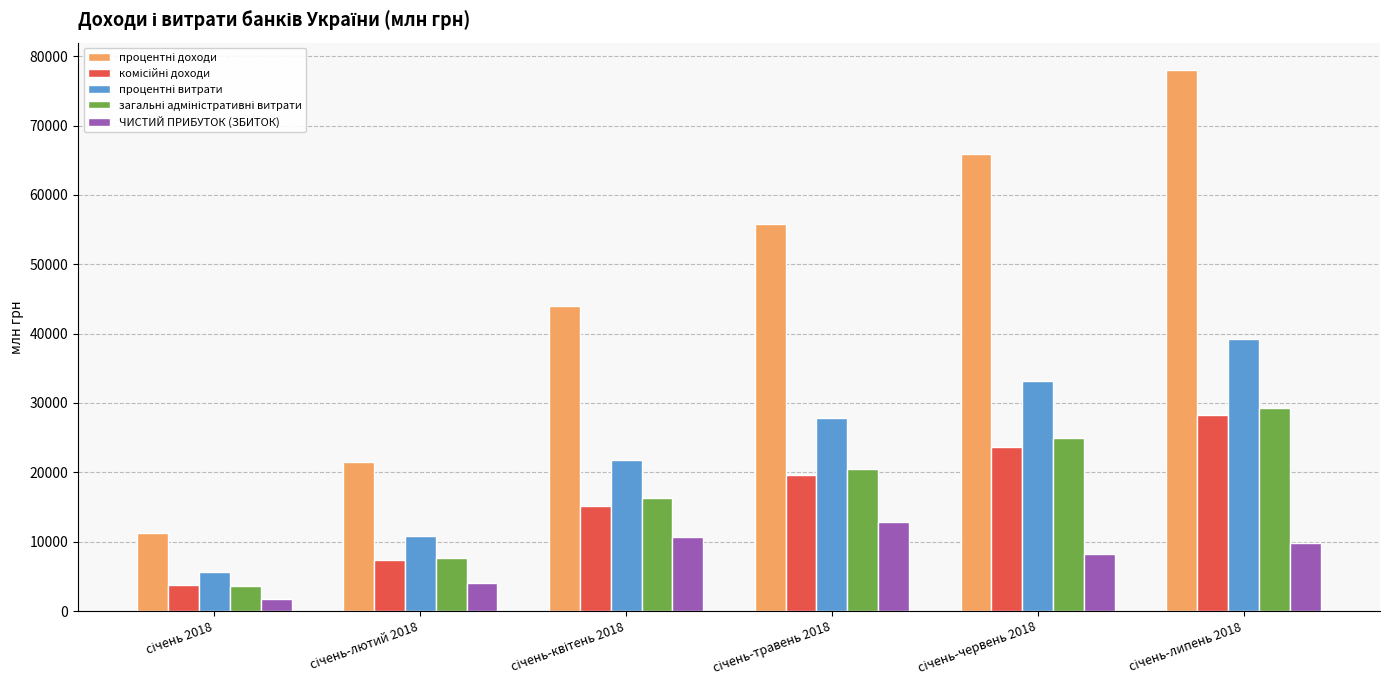

What is the minimum value shown in the chart?

1691